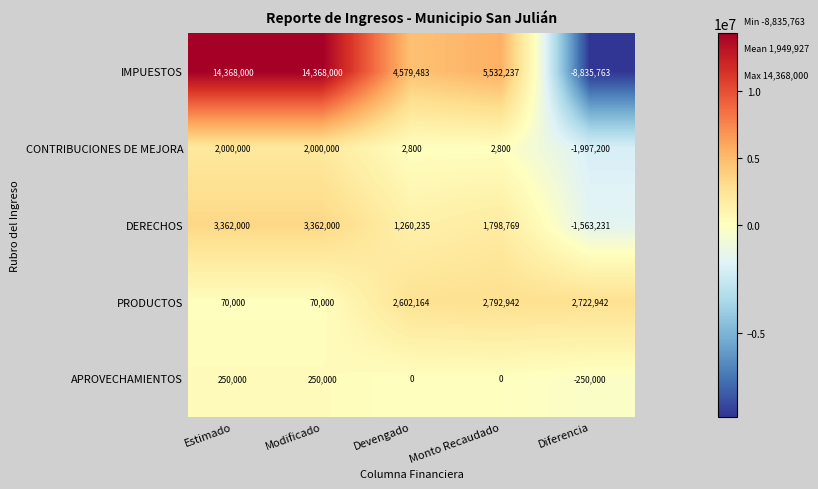

Reading left to right, extract all data points from this chart.

IMPUESTOS: 14368000	14368000	4579483	5532237	-8835763
CONTRIBUCIONES DE MEJORA: 2000000	2000000	2800	2800	-1997200
DERECHOS: 3362000	3362000	1260235	1798769	-1563231
PRODUCTOS: 70000	70000	2602164	2792942	2722942
APROVECHAMIENTOS: 250000	250000	0	0	-250000